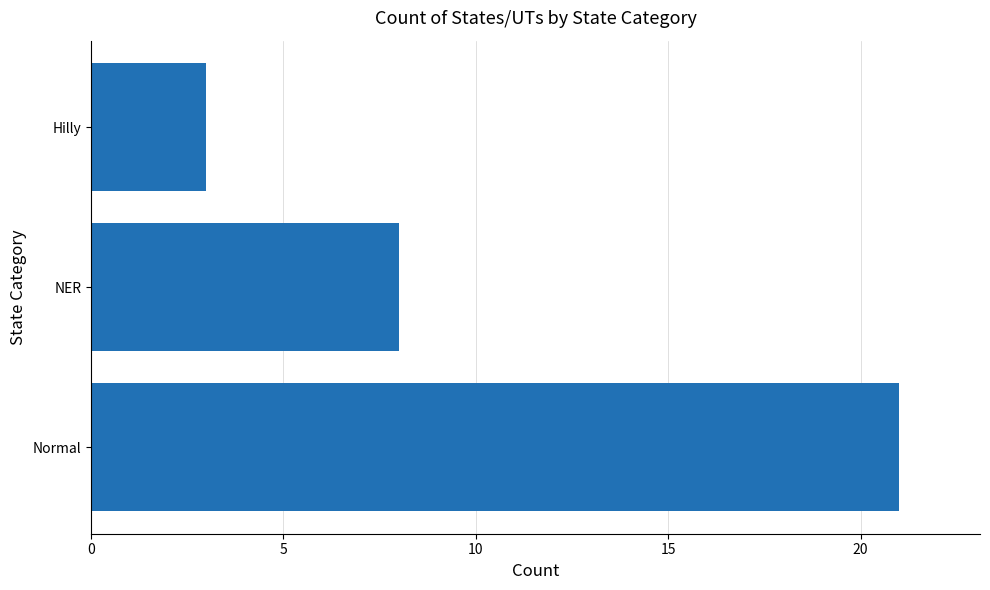

At which label is the value closest to 12?

NER